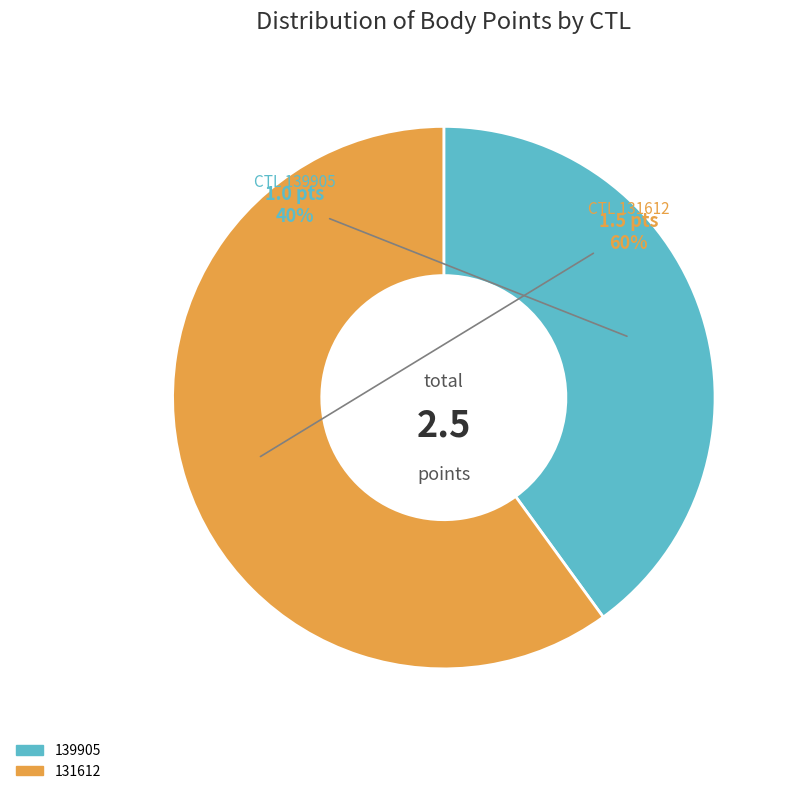

The 131612 slice represents 60% of the pie. True or false?

True